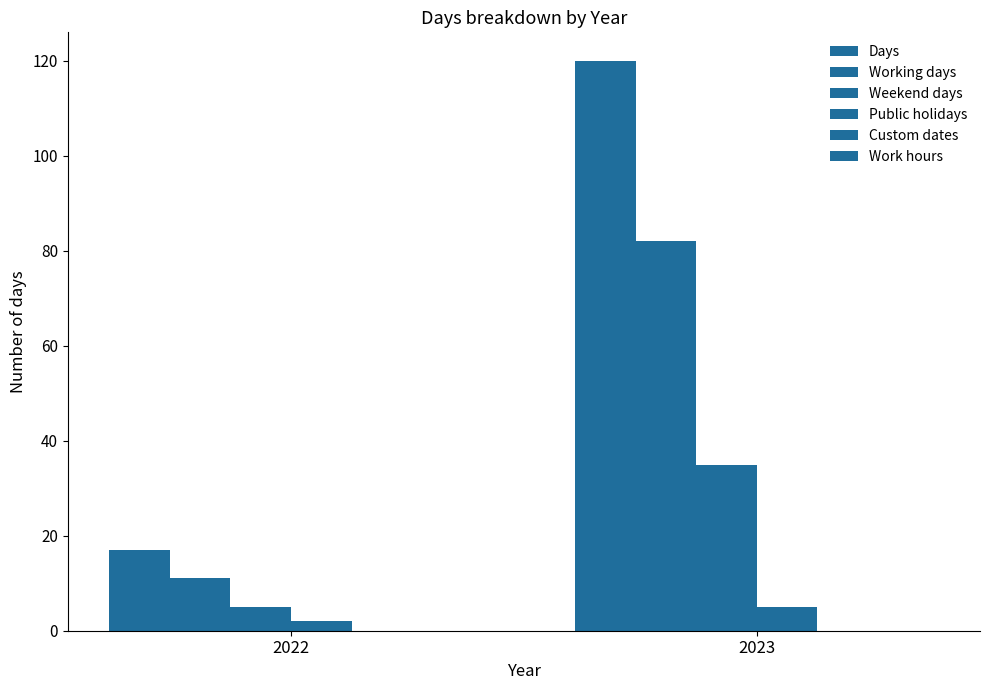

What is the average value of the Public holidays series?

4